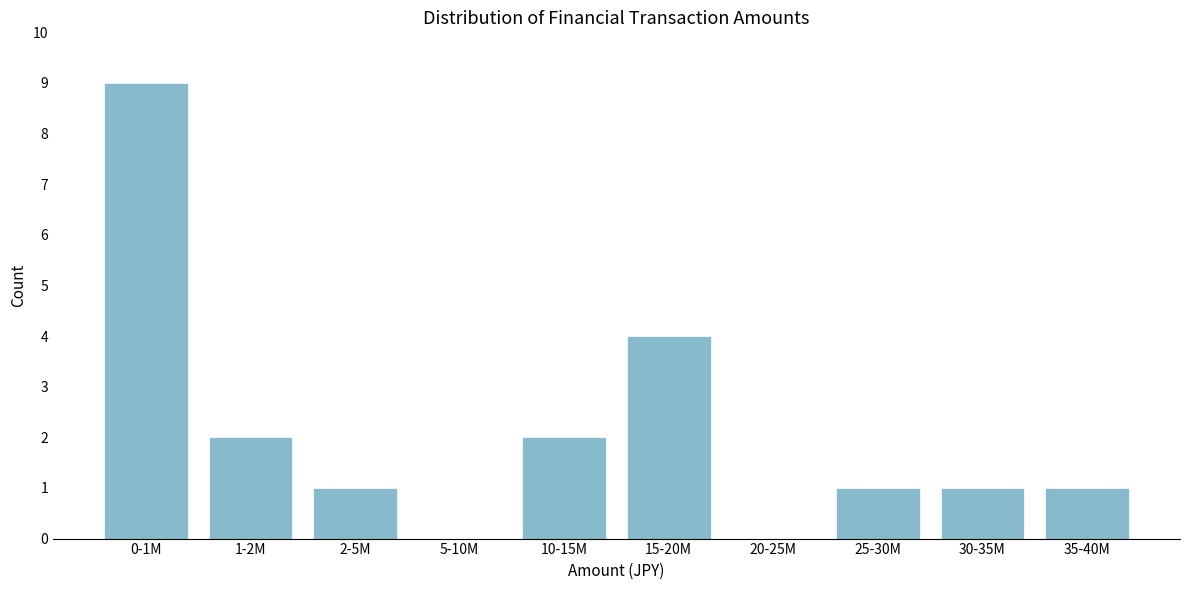

Reading left to right, what are all the values shown in this chart?

0-1M=9	1-2M=2	2-5M=1	5-10M=0	10-15M=2	15-20M=4	20-25M=0	25-30M=1	30-35M=1	35-40M=1